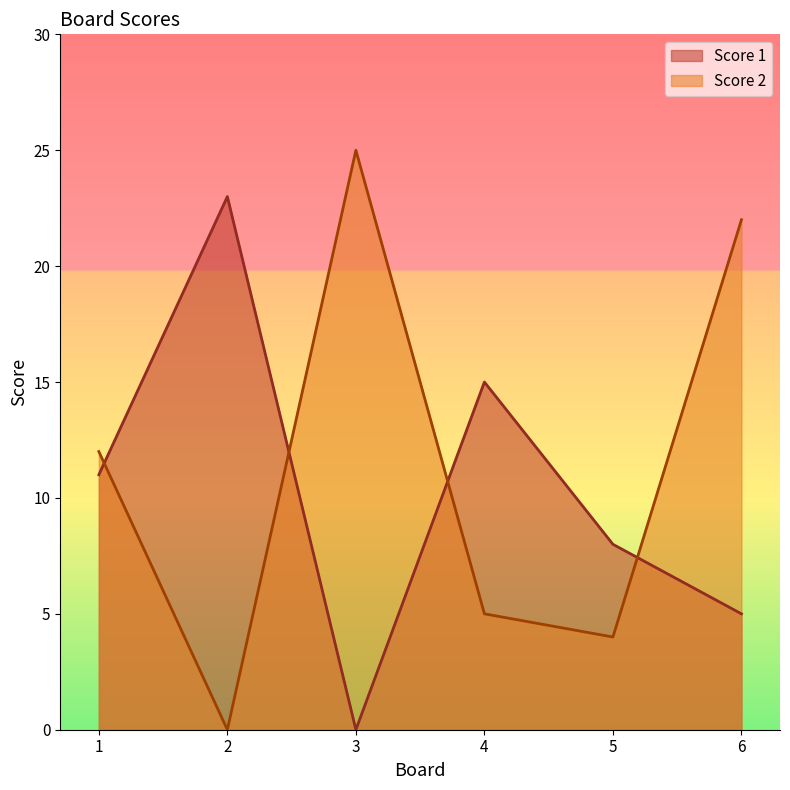

Does the chart have visible grid lines?

No